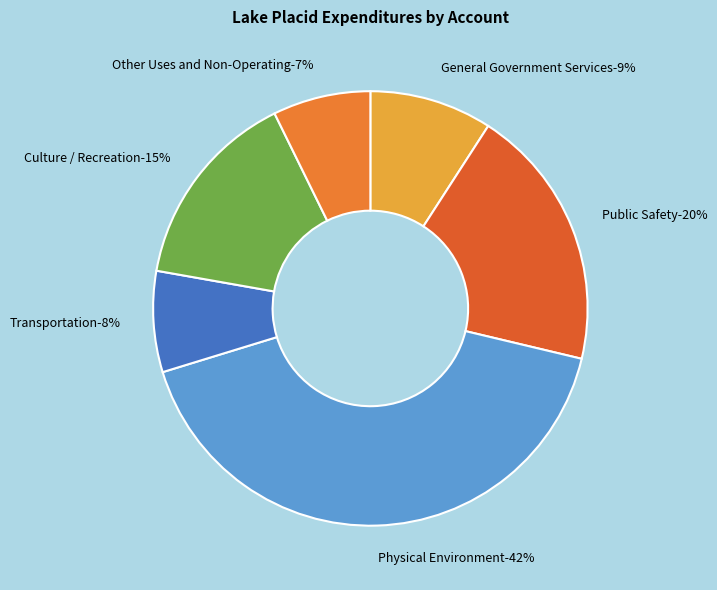

To the nearest percent, what portion does Transportation represent?

8%